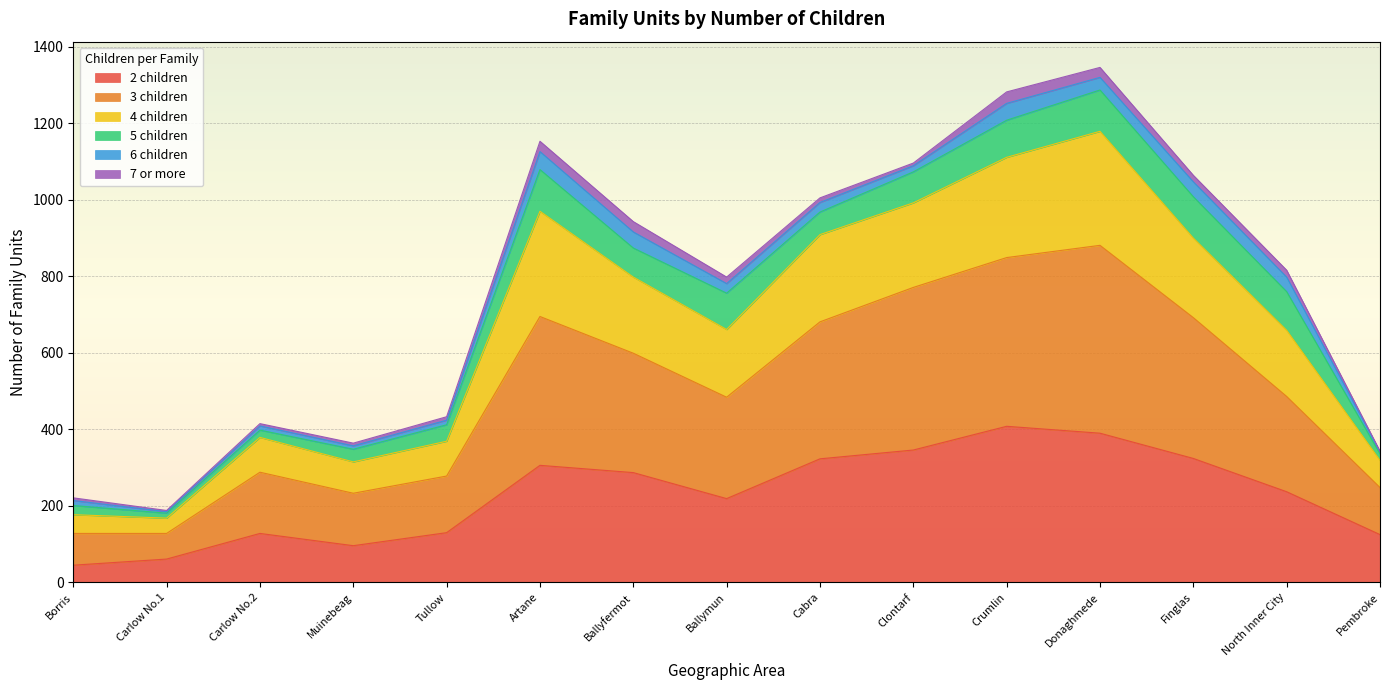

How many interior local valleys does the 4 children series have?

3